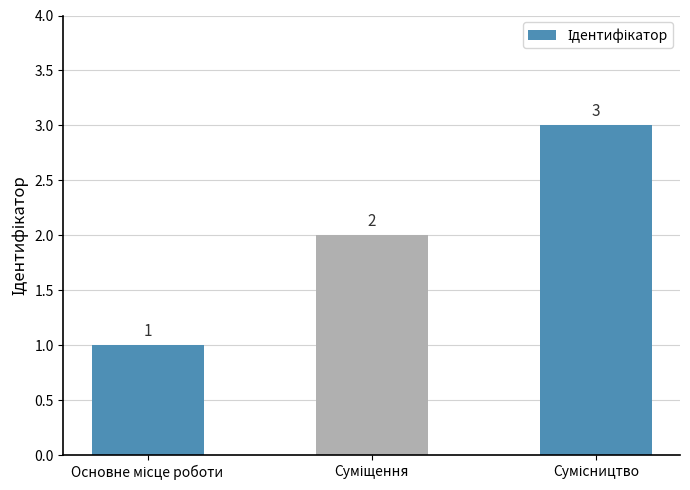

What is the maximum value shown in the chart?

3